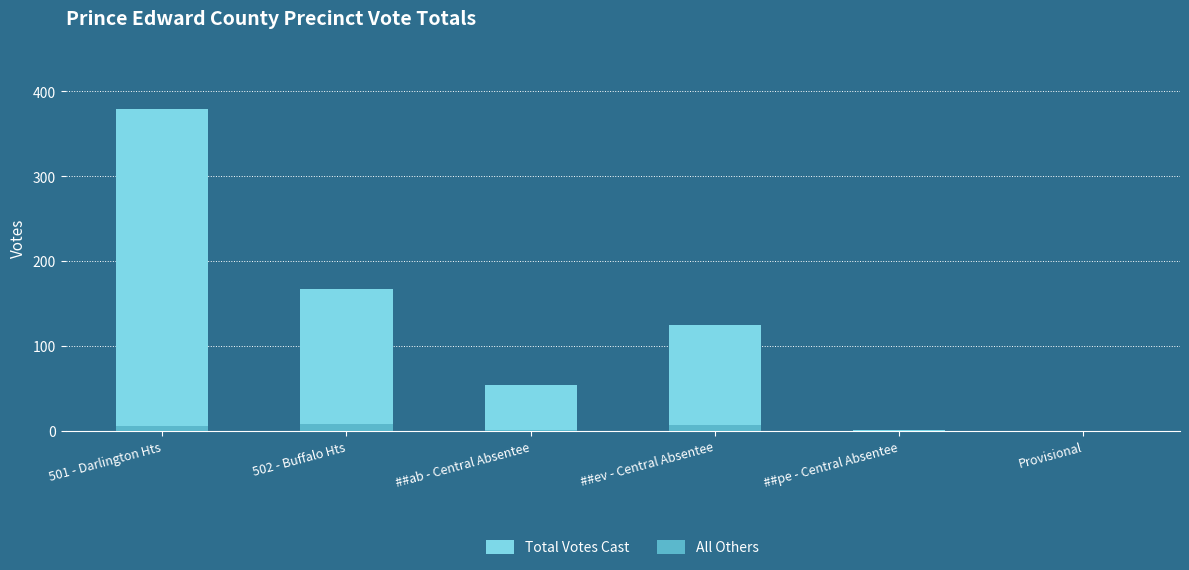

True or false: Total Votes Cast has a value of 173 at ##ev - Central Absentee.

False